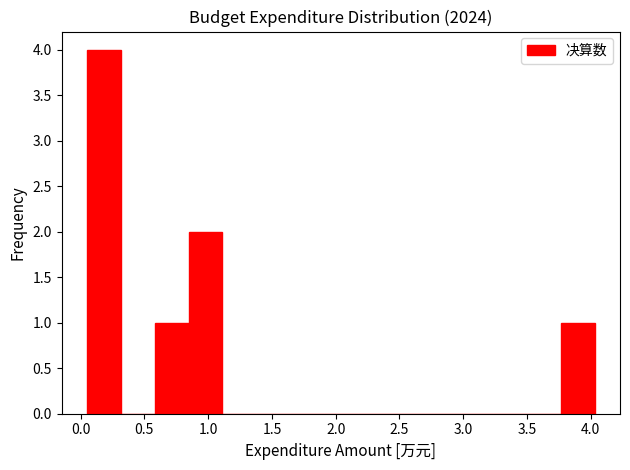

Which range on the x-axis has the tallest bar?

0.05 to 0.30